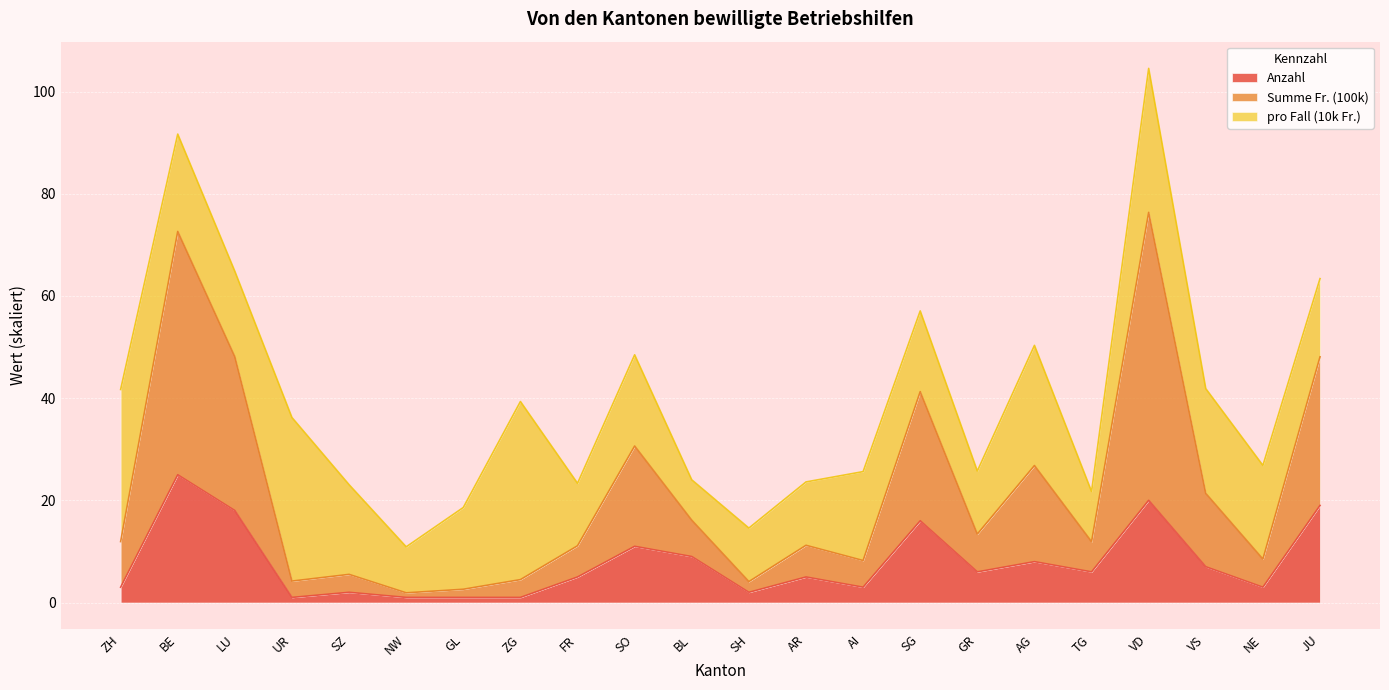

Where is Summe Fr. (100k) nearest to the value 39?

SG